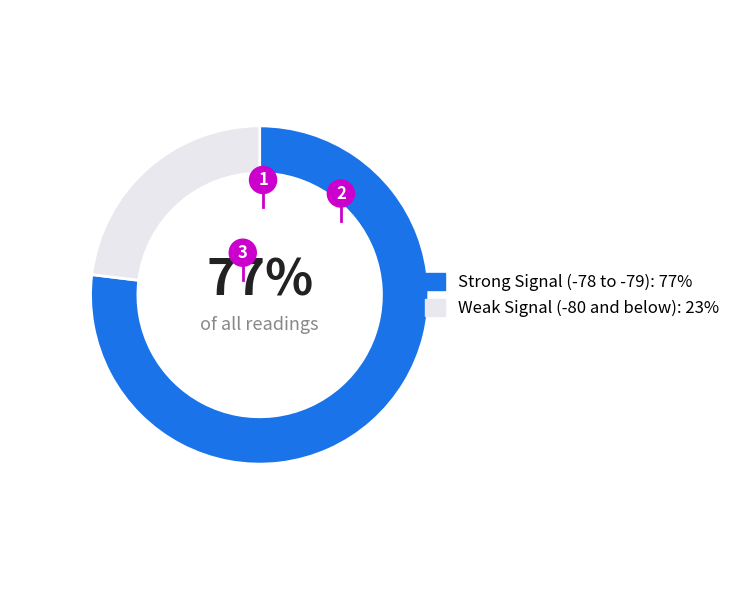

To the nearest percent, what is the average slice percentage?

50%